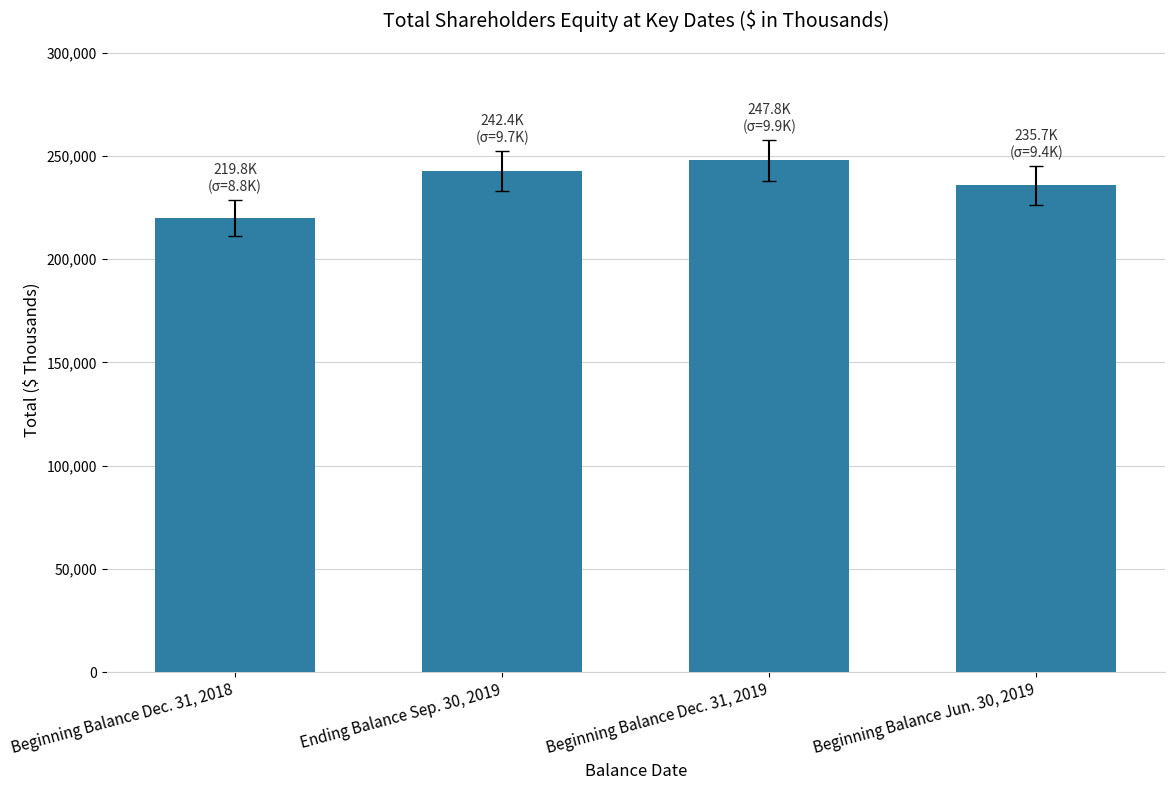

The chart shows a value of 127552 at Beginning Balance Jun. 30, 2019. True or false?

False